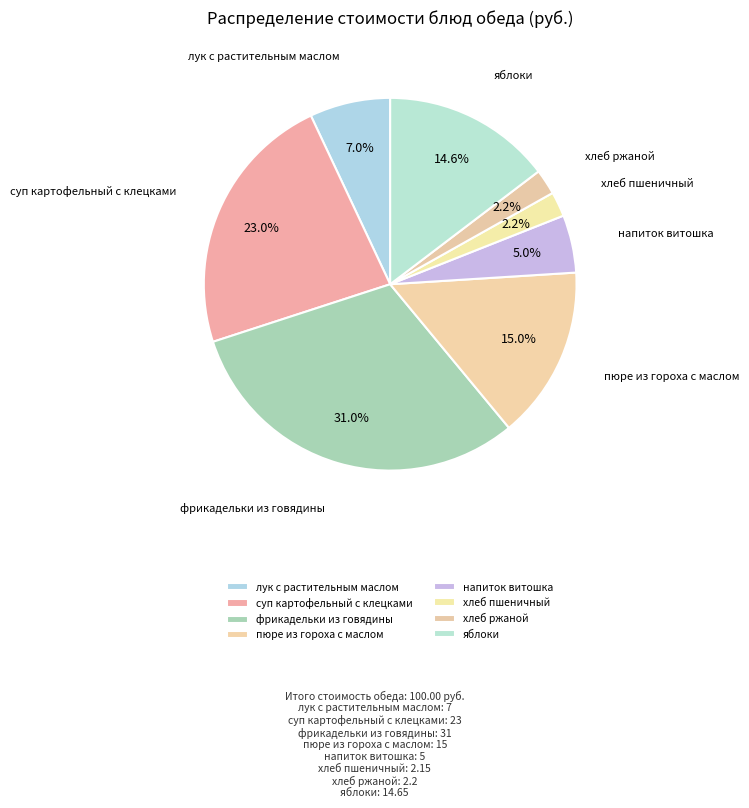

Is it true that лук с растительным маслом is 18% of the pie?

False